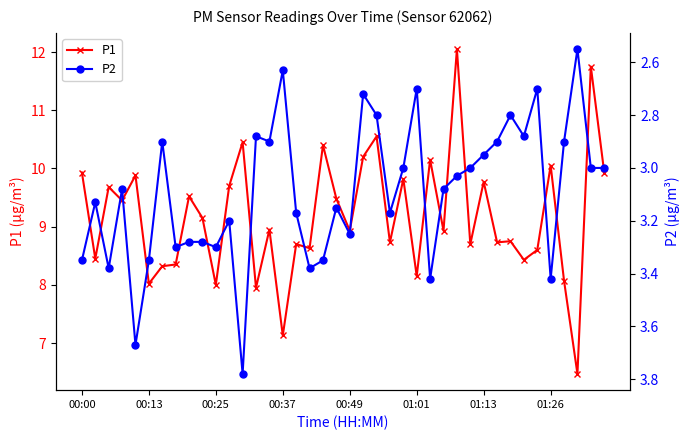

True or false: P1 and P2 intersect in this chart.

False